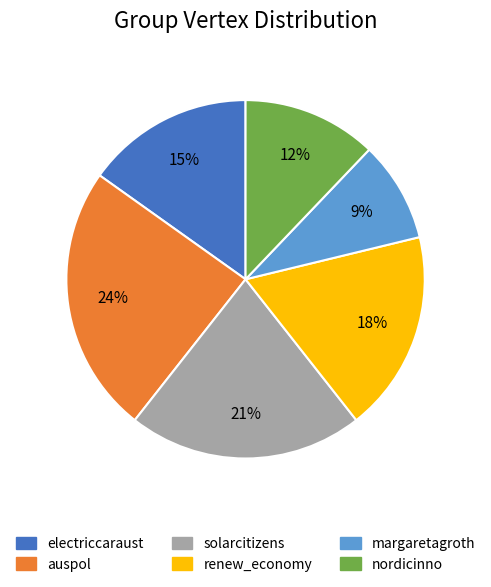

To the nearest percent, what percentage of the pie is solarcitizens?

21%